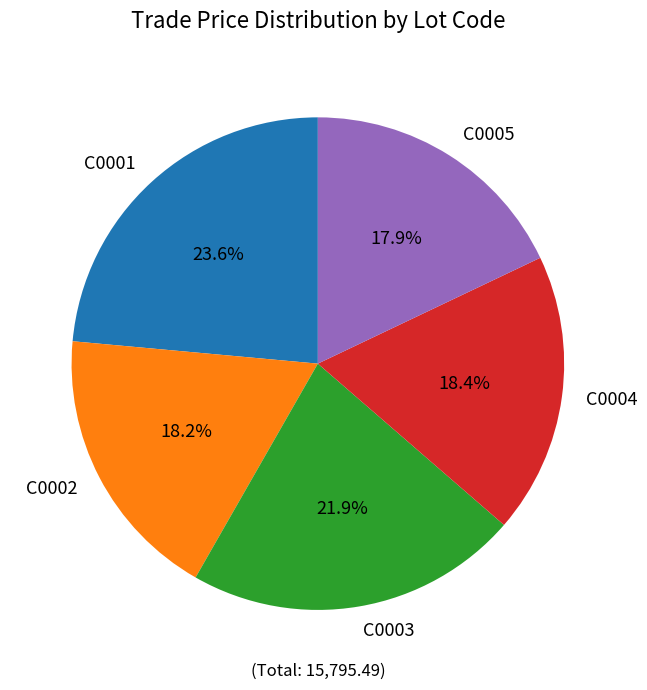

Is C0005 the majority of the pie?

No